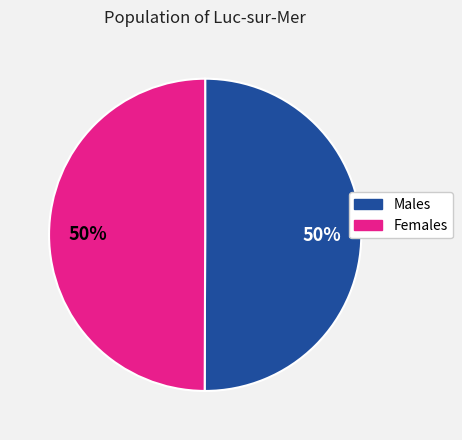

To the nearest percent, what is the average slice percentage?

50%